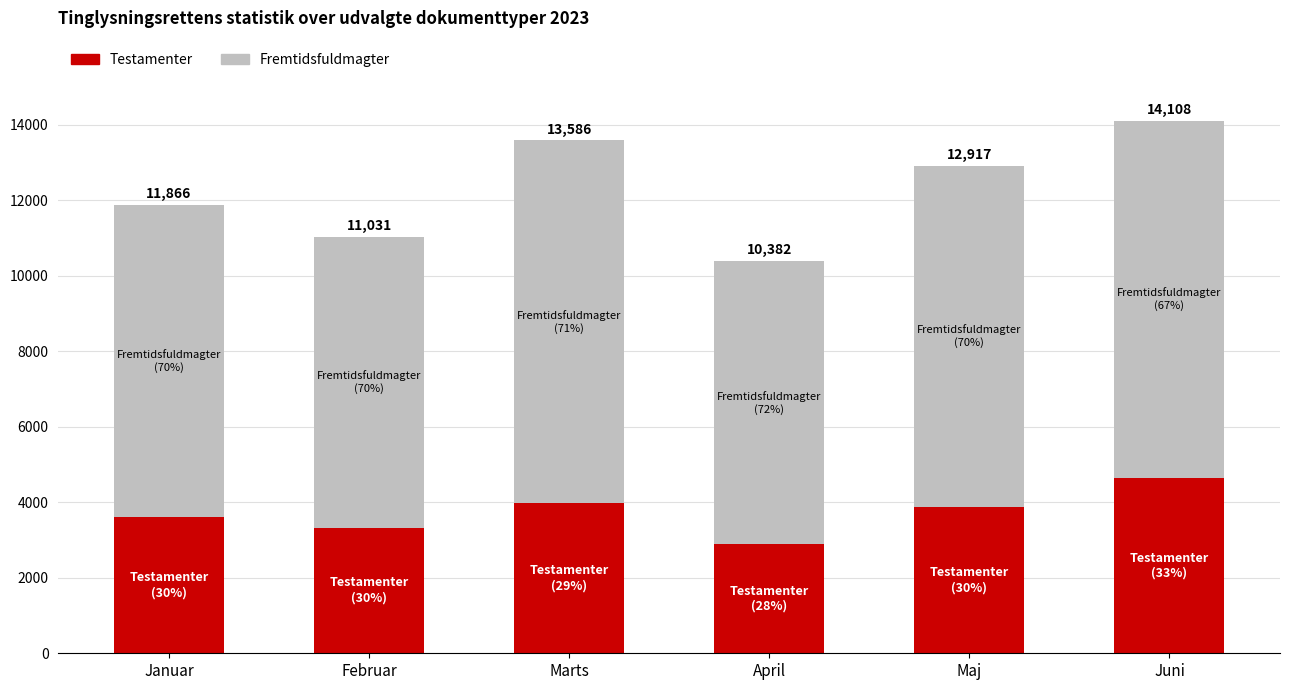

How many bars are there in total?

6